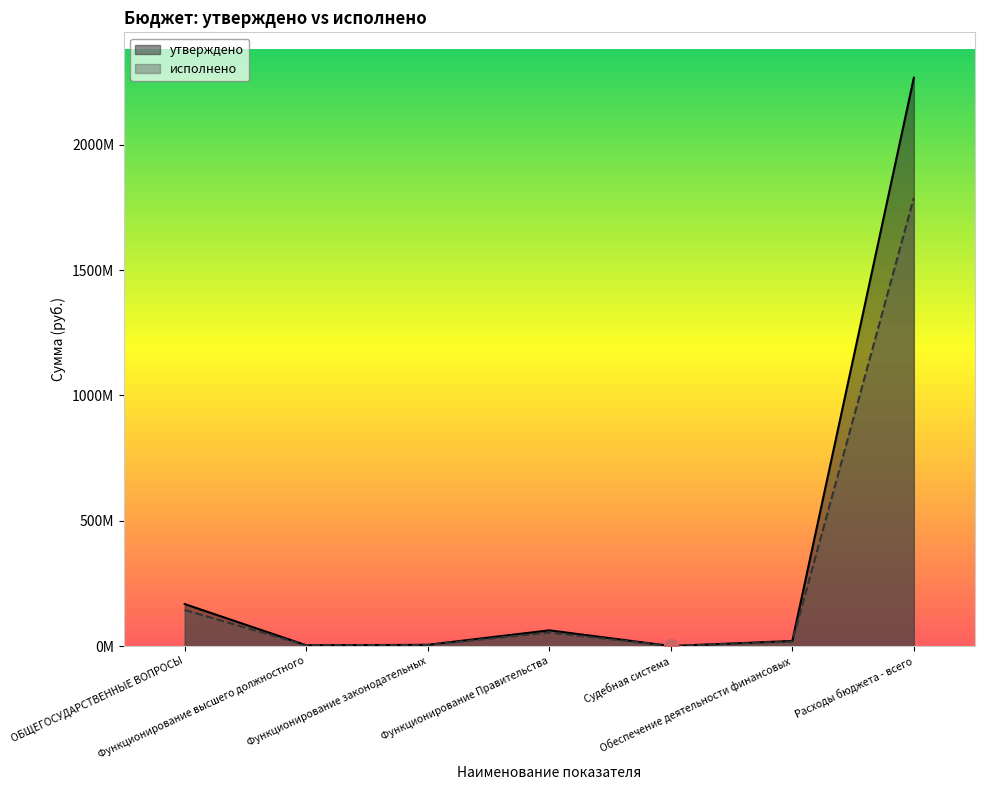

How many interior local peaks does the исполнено series have?

1